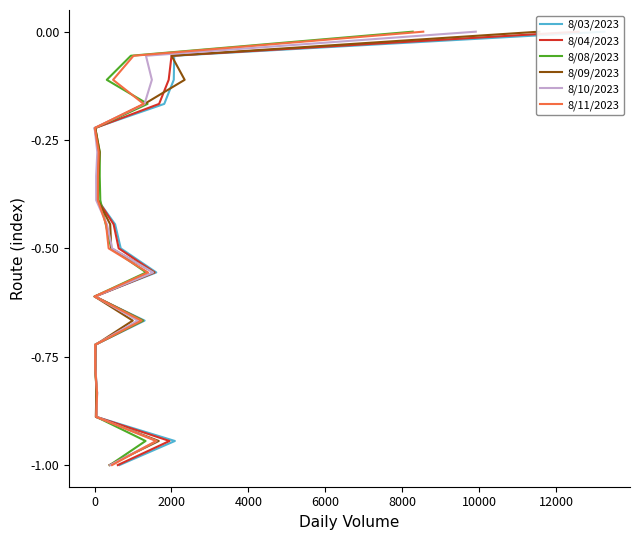

Is it true that 8/04/2023 equals -0.2 at 8000?

False